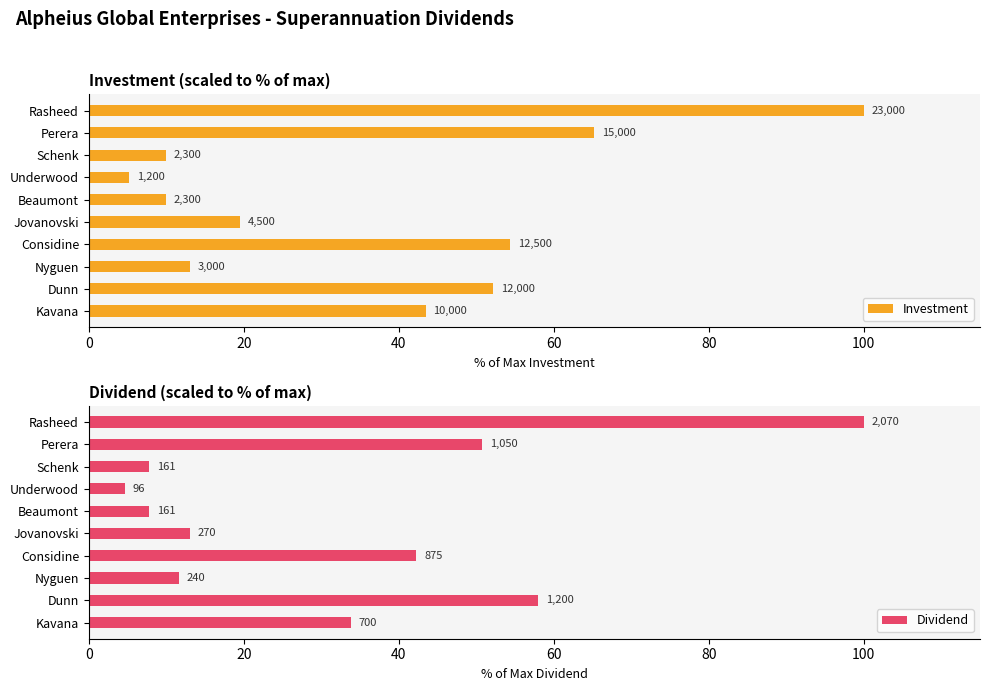

What is the value of the Dividend bar at the 1st from the left?

33.8